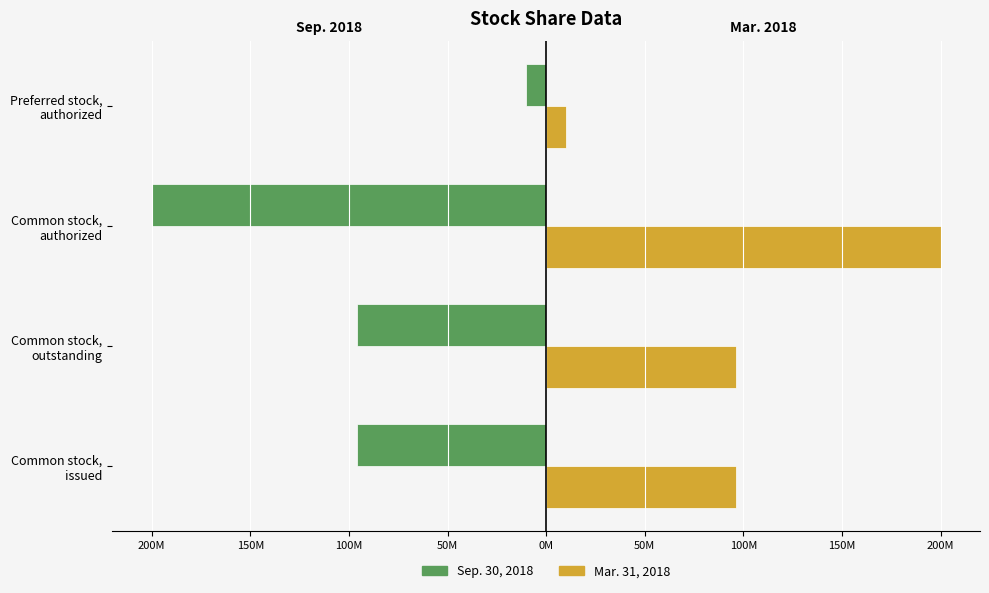

What are all the series names shown in the legend?

Sep. 30, 2018, Mar. 31, 2018